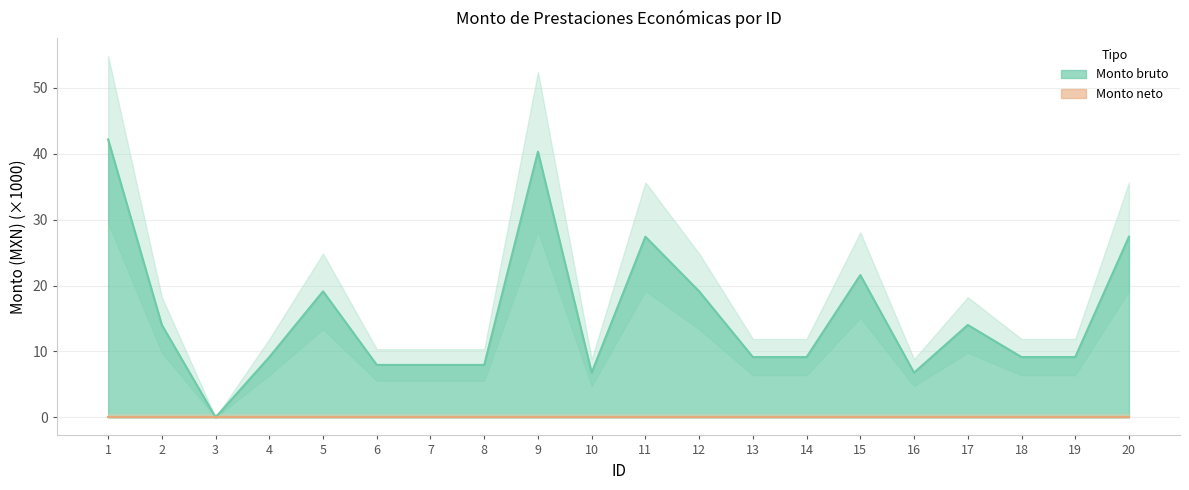

At which label is the value closest to 21?

15